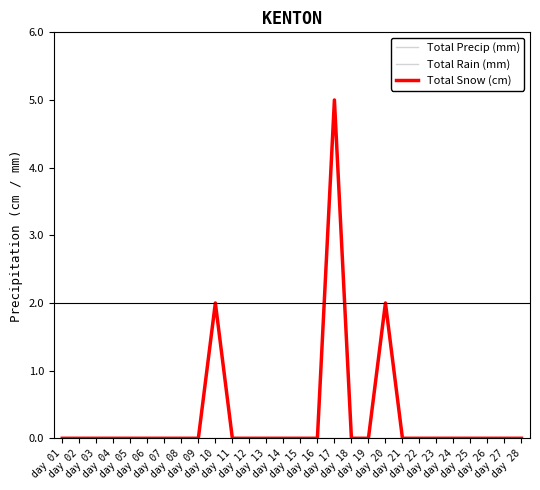

Does the chart have visible grid lines?

No